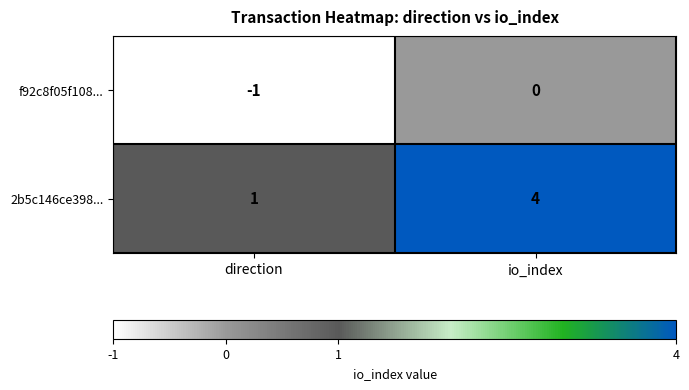

Reading right to left, list all the values displayed in this chart.

f92c8f05f108...: 0	-1
2b5c146ce398...: 4	1